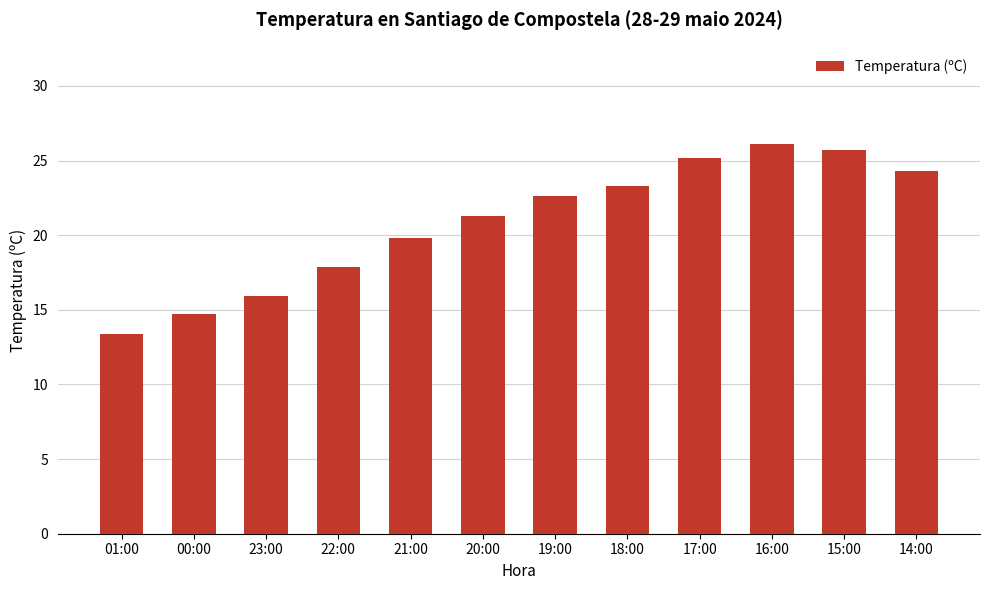

Reading right to left, what are all the values shown in this chart?

24.3	25.7	26.1	25.2	23.3	22.6	21.3	19.8	17.9	15.9	14.7	13.4